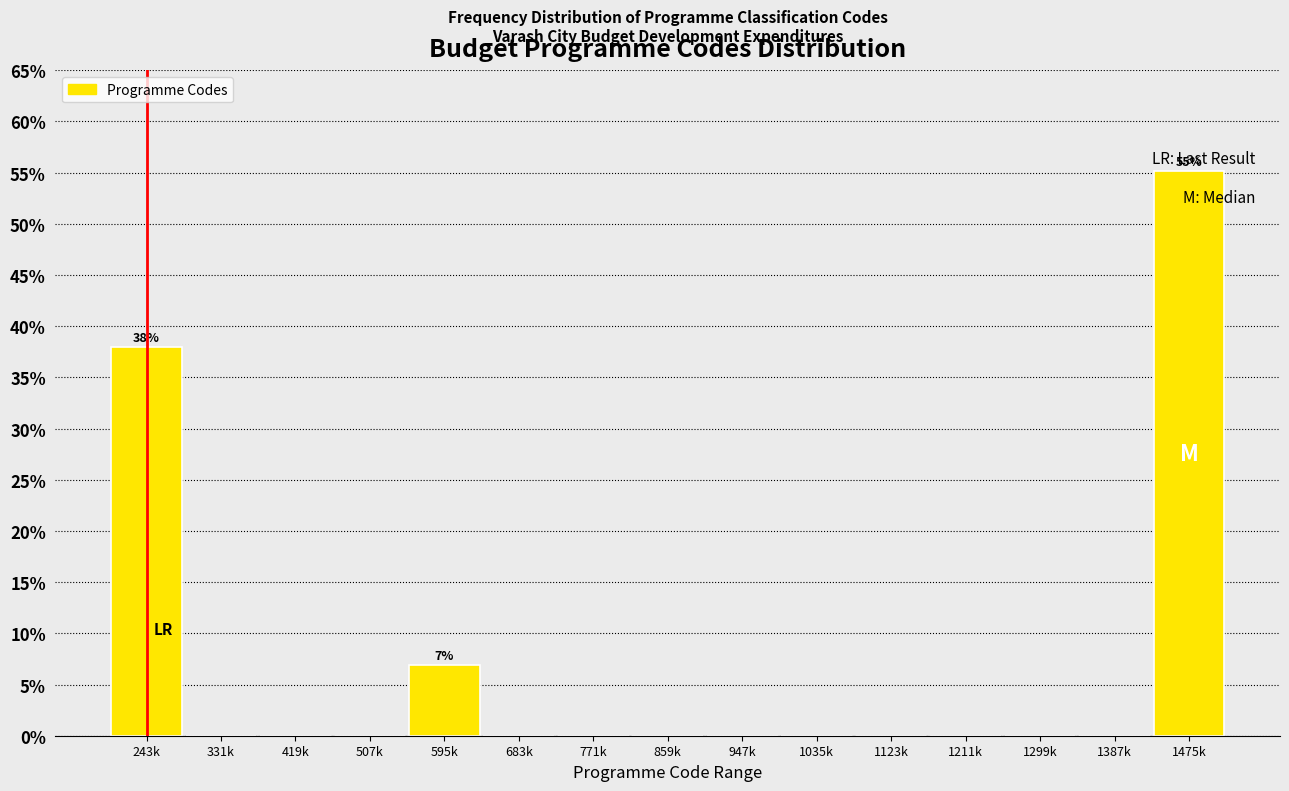

What is the change in value from 595k to 859k?

-6.9